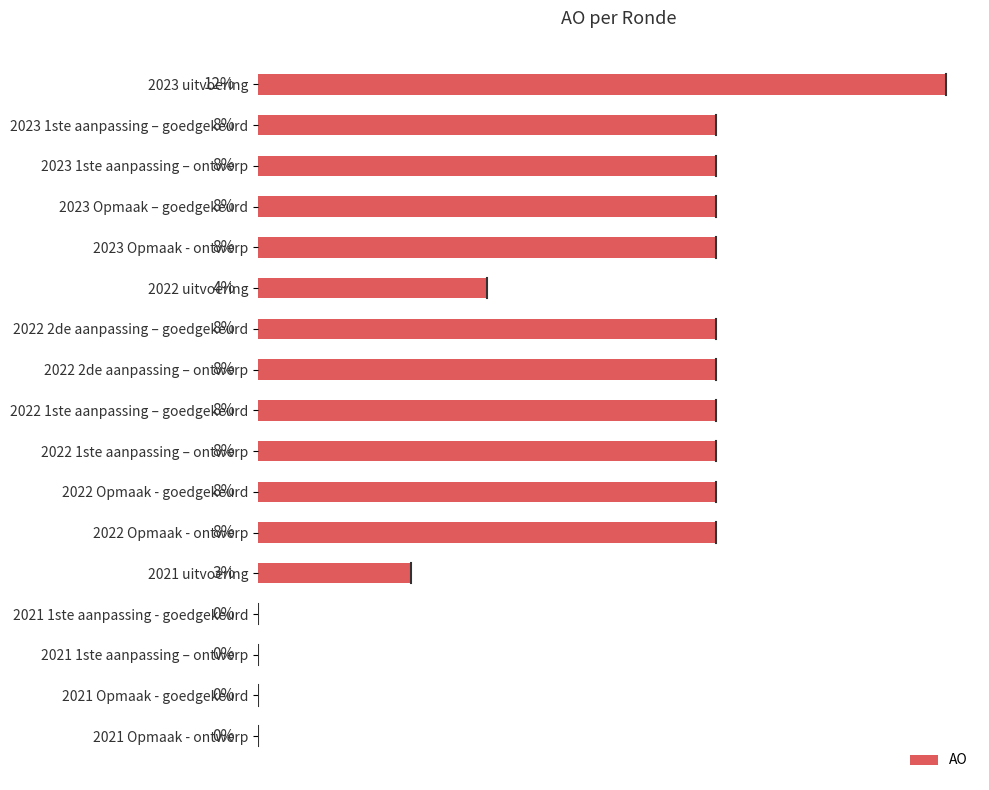

Are the bars horizontal?

Yes